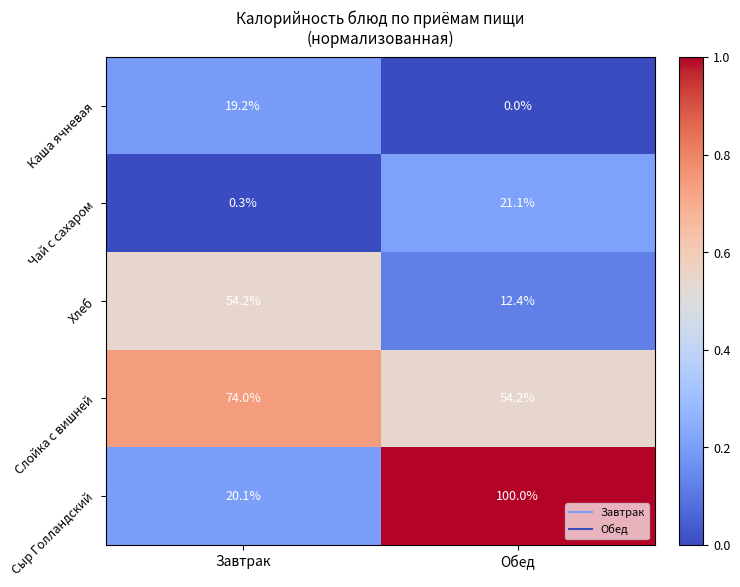

List the series in order of their peak value, lowest first.

Каша ячневая, Чай с сахаром, Хлеб, Слойка с вишней, Сыр Голландский